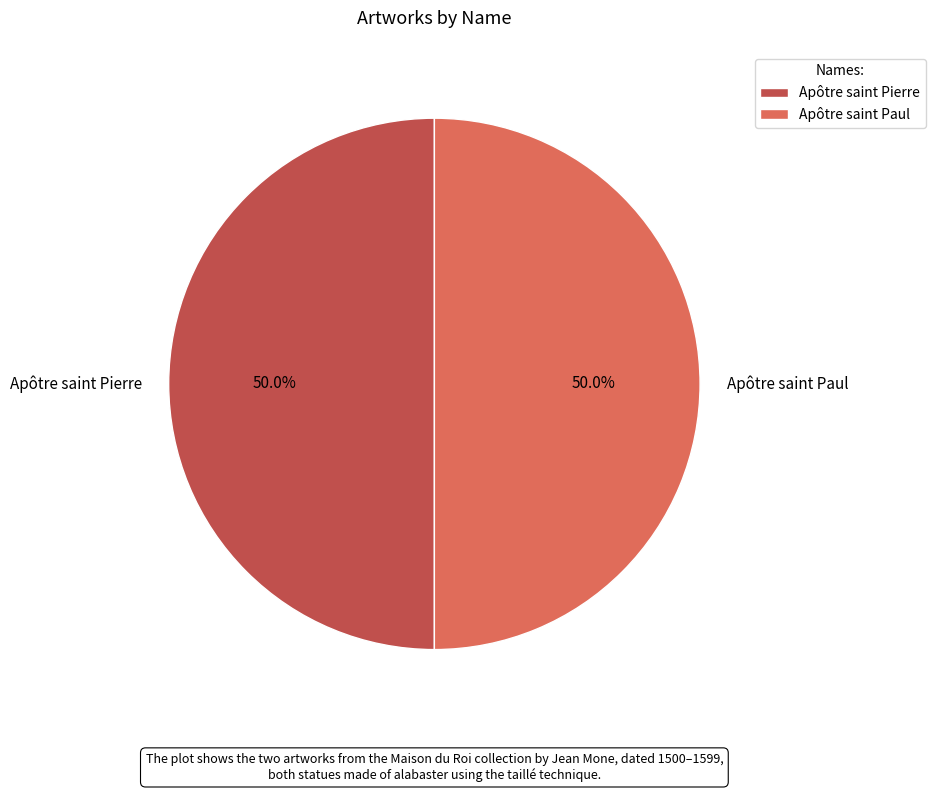

True or false: Apôtre saint Paul accounts for 58% of the total.

False